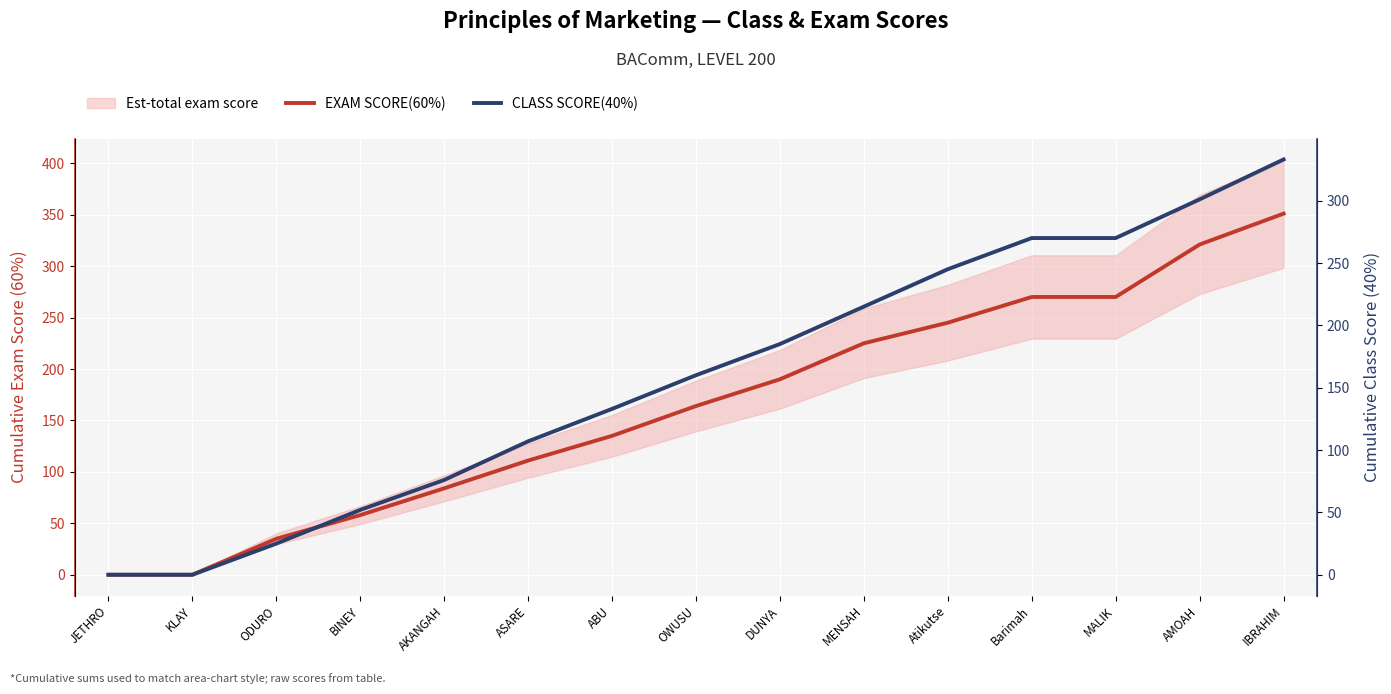

At which category is the sum across all series the highest?

IBRAHIM